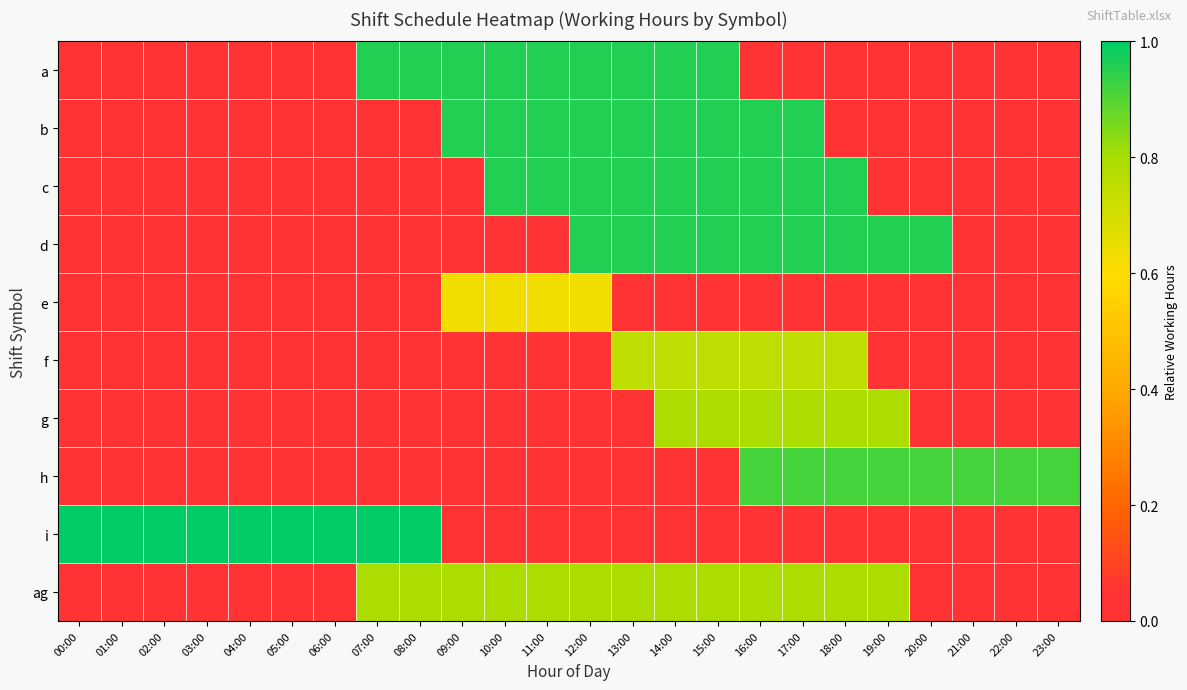

Reading left to right, extract all data points from this chart.

a: 00:00=0.0	01:00=0.0	02:00=0.0	03:00=0.0	04:00=0.0	05:00=0.0	06:00=0.0	07:00=1.0	08:00=1.0	09:00=1.0	10:00=1.0	11:00=1.0	12:00=1.0	13:00=1.0	14:00=1.0	15:00=1.0	16:00=0.0	17:00=0.0	18:00=0.0	19:00=0.0	20:00=0.0	21:00=0.0	22:00=0.0	23:00=0.0
b: 00:00=0.0	01:00=0.0	02:00=0.0	03:00=0.0	04:00=0.0	05:00=0.0	06:00=0.0	07:00=0.0	08:00=0.0	09:00=1.0	10:00=1.0	11:00=1.0	12:00=1.0	13:00=1.0	14:00=1.0	15:00=1.0	16:00=1.0	17:00=1.0	18:00=0.0	19:00=0.0	20:00=0.0	21:00=0.0	22:00=0.0	23:00=0.0
c: 00:00=0.0	01:00=0.0	02:00=0.0	03:00=0.0	04:00=0.0	05:00=0.0	06:00=0.0	07:00=0.0	08:00=0.0	09:00=0.0	10:00=1.0	11:00=1.0	12:00=1.0	13:00=1.0	14:00=1.0	15:00=1.0	16:00=1.0	17:00=1.0	18:00=1.0	19:00=0.0	20:00=0.0	21:00=0.0	22:00=0.0	23:00=0.0
d: 00:00=0.0	01:00=0.0	02:00=0.0	03:00=0.0	04:00=0.0	05:00=0.0	06:00=0.0	07:00=0.0	08:00=0.0	09:00=0.0	10:00=0.0	11:00=0.0	12:00=1.0	13:00=1.0	14:00=1.0	15:00=1.0	16:00=1.0	17:00=1.0	18:00=1.0	19:00=1.0	20:00=1.0	21:00=0.0	22:00=0.0	23:00=0.0
e: 00:00=0.0	01:00=0.0	02:00=0.0	03:00=0.0	04:00=0.0	05:00=0.0	06:00=0.0	07:00=0.0	08:00=0.0	09:00=0.6	10:00=0.6	11:00=0.6	12:00=0.6	13:00=0.0	14:00=0.0	15:00=0.0	16:00=0.0	17:00=0.0	18:00=0.0	19:00=0.0	20:00=0.0	21:00=0.0	22:00=0.0	23:00=0.0
f: 00:00=0.0	01:00=0.0	02:00=0.0	03:00=0.0	04:00=0.0	05:00=0.0	06:00=0.0	07:00=0.0	08:00=0.0	09:00=0.0	10:00=0.0	11:00=0.0	12:00=0.0	13:00=0.8	14:00=0.8	15:00=0.8	16:00=0.8	17:00=0.8	18:00=0.8	19:00=0.0	20:00=0.0	21:00=0.0	22:00=0.0	23:00=0.0
g: 00:00=0.0	01:00=0.0	02:00=0.0	03:00=0.0	04:00=0.0	05:00=0.0	06:00=0.0	07:00=0.0	08:00=0.0	09:00=0.0	10:00=0.0	11:00=0.0	12:00=0.0	13:00=0.0	14:00=0.8	15:00=0.8	16:00=0.8	17:00=0.8	18:00=0.8	19:00=0.8	20:00=0.0	21:00=0.0	22:00=0.0	23:00=0.0
h: 00:00=0.0	01:00=0.0	02:00=0.0	03:00=0.0	04:00=0.0	05:00=0.0	06:00=0.0	07:00=0.0	08:00=0.0	09:00=0.0	10:00=0.0	11:00=0.0	12:00=0.0	13:00=0.0	14:00=0.0	15:00=0.0	16:00=0.9	17:00=0.9	18:00=0.9	19:00=0.9	20:00=0.9	21:00=0.9	22:00=0.9	23:00=0.9
i: 00:00=1.0	01:00=1.0	02:00=1.0	03:00=1.0	04:00=1.0	05:00=1.0	06:00=1.0	07:00=1.0	08:00=1.0	09:00=0.0	10:00=0.0	11:00=0.0	12:00=0.0	13:00=0.0	14:00=0.0	15:00=0.0	16:00=0.0	17:00=0.0	18:00=0.0	19:00=0.0	20:00=0.0	21:00=0.0	22:00=0.0	23:00=0.0
ag: 00:00=0.0	01:00=0.0	02:00=0.0	03:00=0.0	04:00=0.0	05:00=0.0	06:00=0.0	07:00=0.8	08:00=0.8	09:00=0.8	10:00=0.8	11:00=0.8	12:00=0.8	13:00=0.8	14:00=0.8	15:00=0.8	16:00=0.8	17:00=0.8	18:00=0.8	19:00=0.8	20:00=0.0	21:00=0.0	22:00=0.0	23:00=0.0